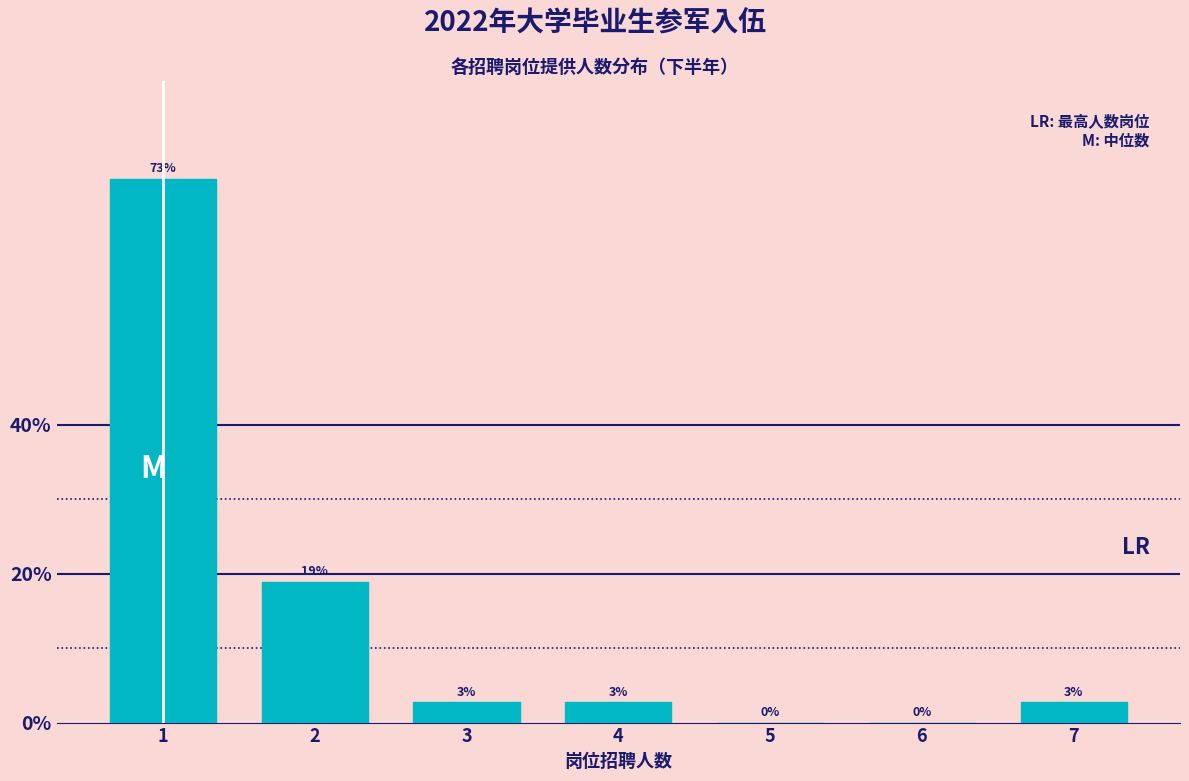

Which has a higher value, 7 or 6?

7